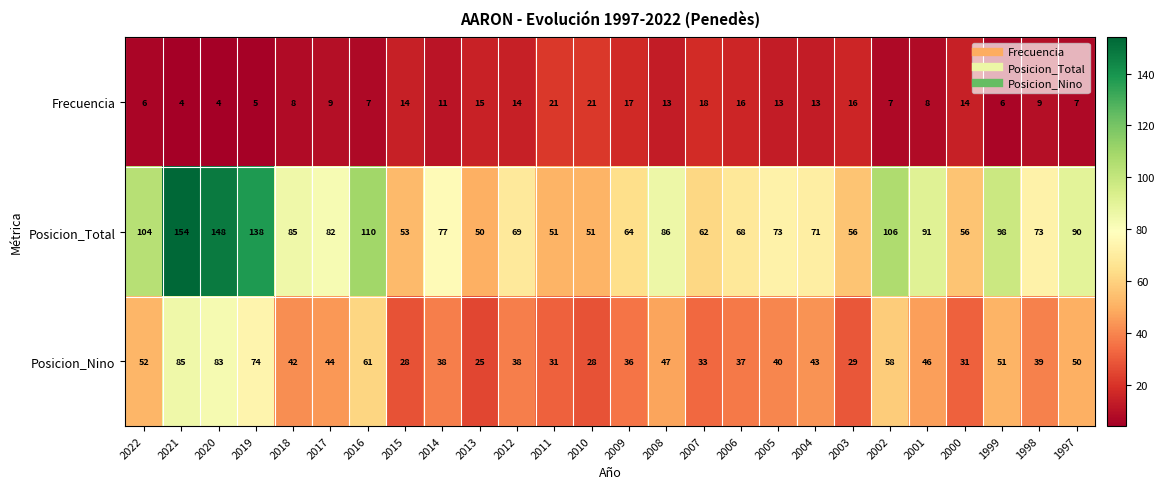

What is the spread (max minus min) of values at 1997?

83